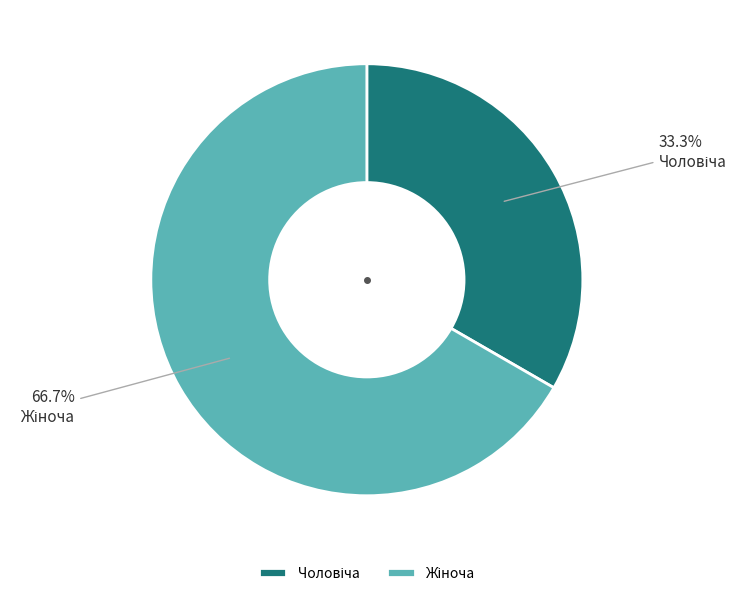

Is there a majority slice in this chart?

Yes